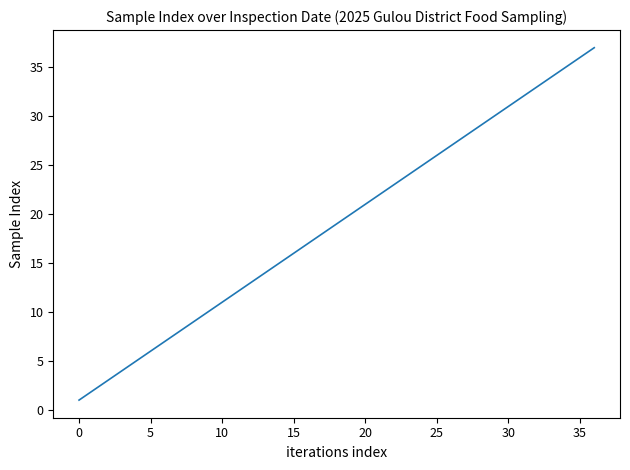

What is the maximum value shown in the chart?

37